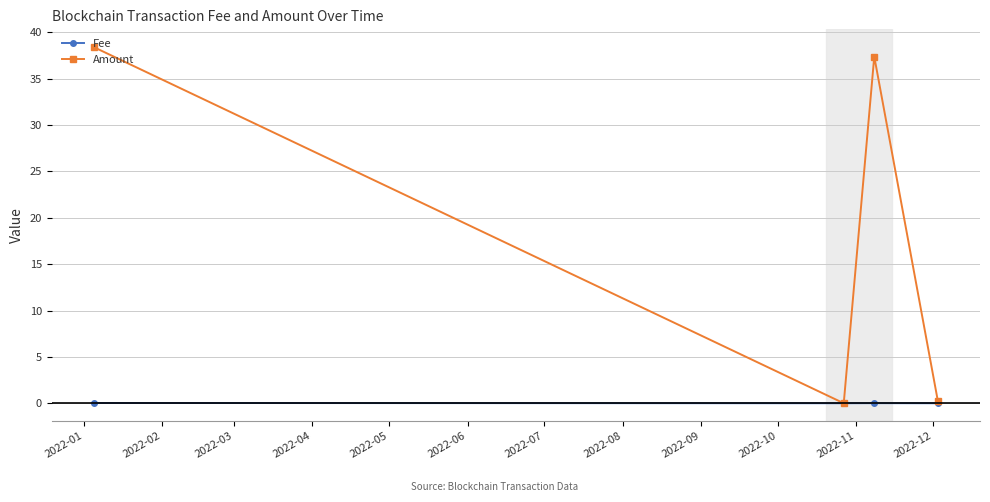

What is the maximum value for Amount?

38.4